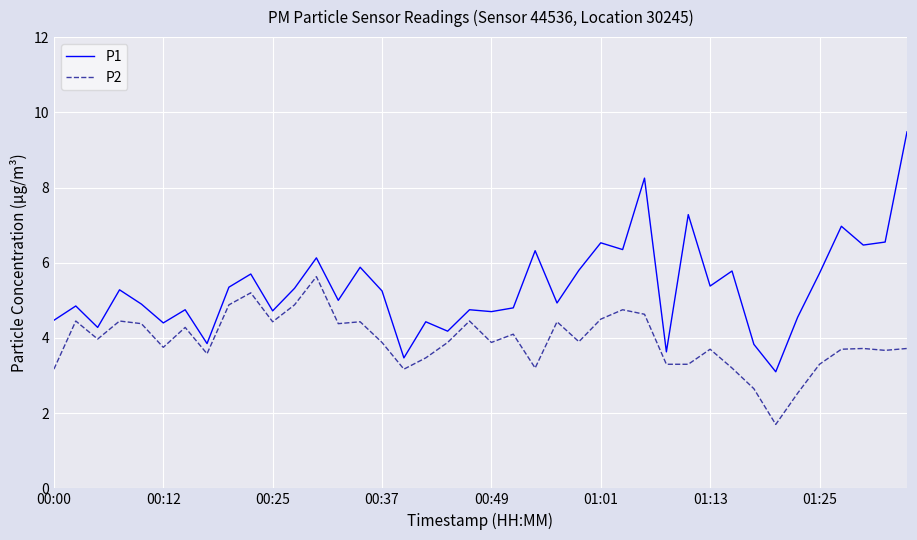

Which series has the largest total across all categories?

P1